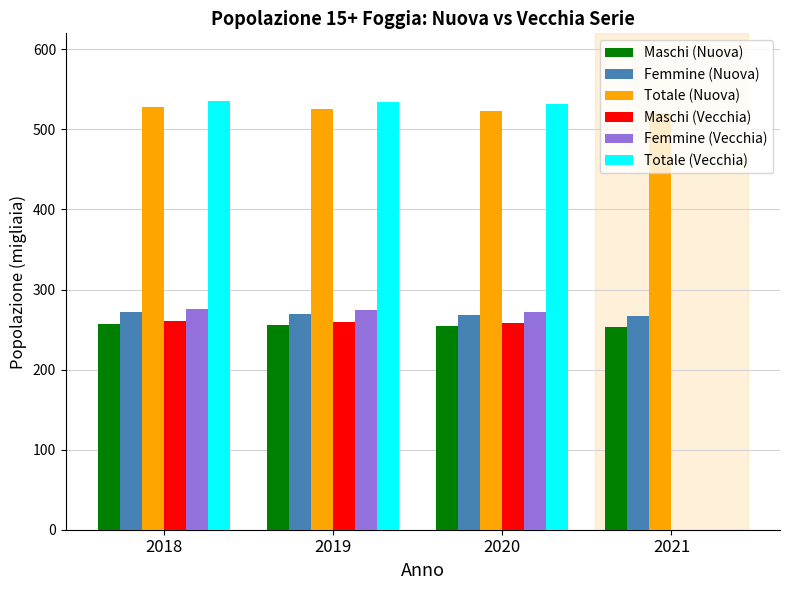

True or false: Maschi (Nuova) has a value of 254.7 at 2020.

True